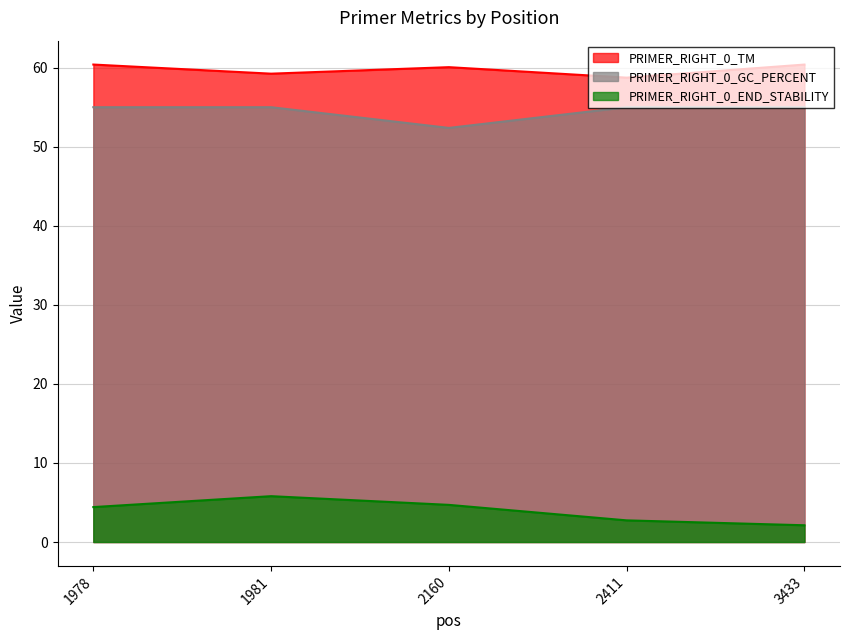

Which label corresponds to the largest value in the chart?

1978